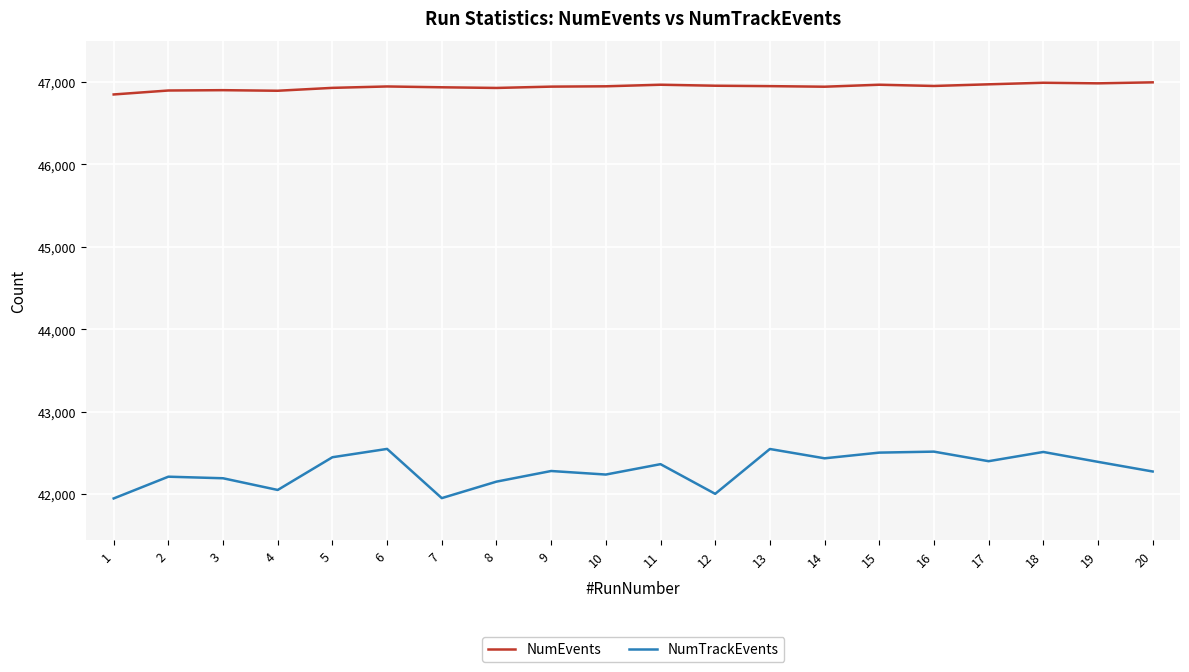

The value of NumEvents at 1 is 46849. True or false?

True